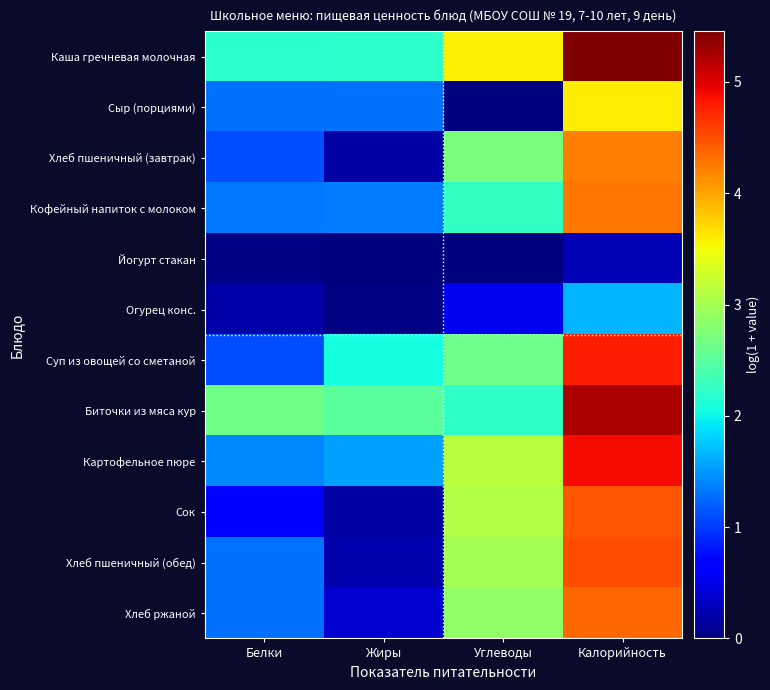

What is the spread (max minus min) of values at Жиры?

2.5